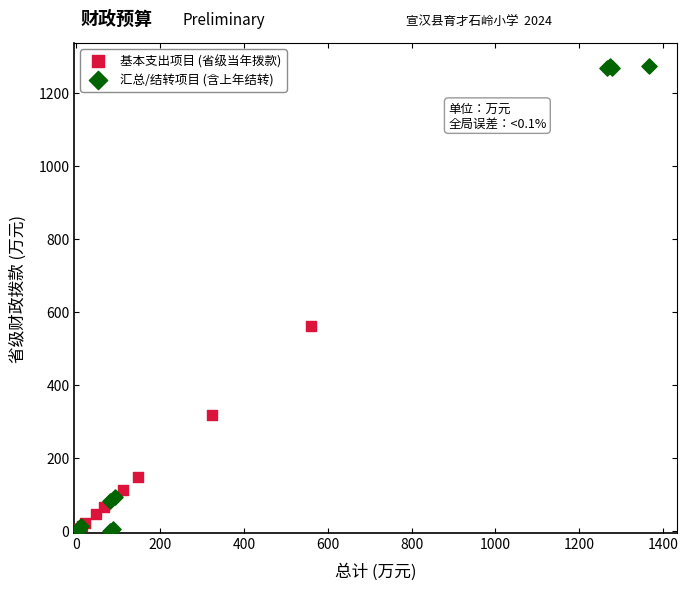

Which series has the widest spread of Y values?

汇总/结转项目 (含上年结转)